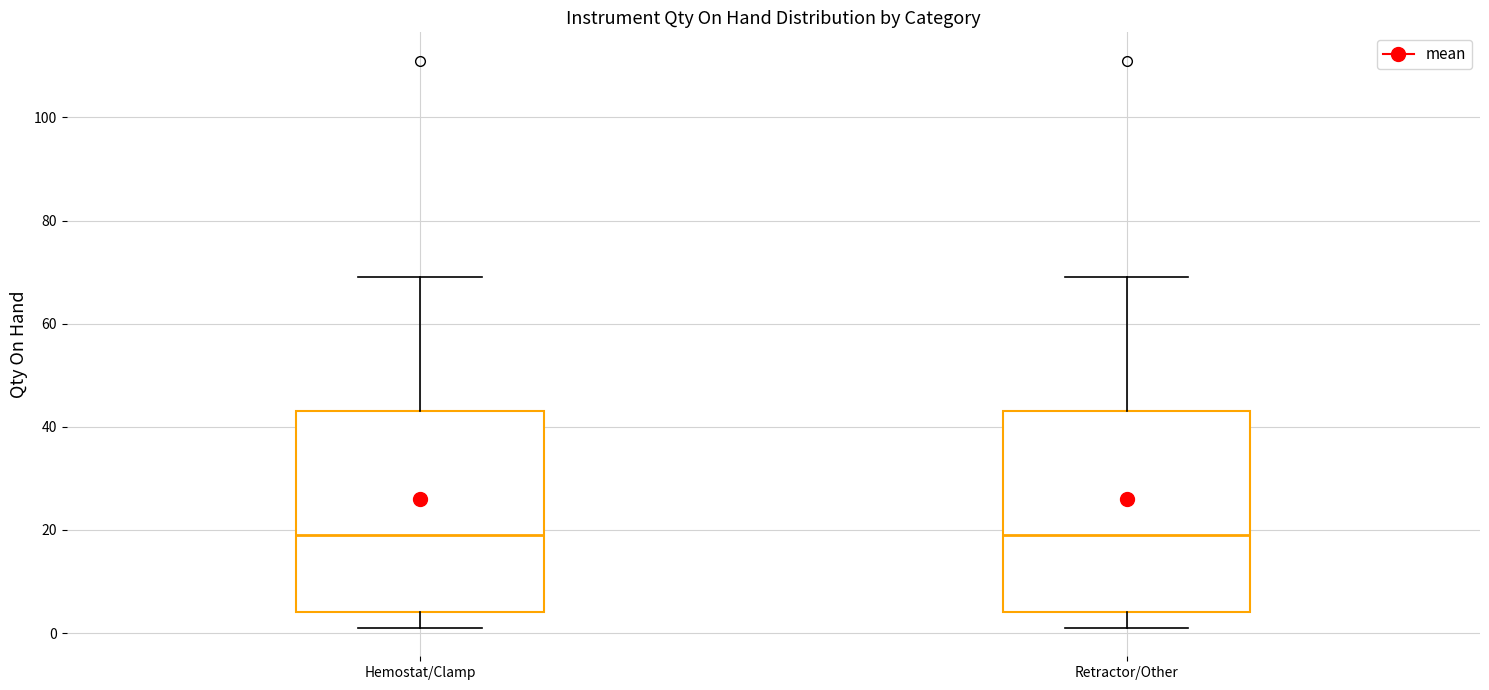

Reading left to right, read every box against the y-axis: the position of its median line, the range the box covers, and the ends of its whiskers. The values are not printed on the chart, so give them approximately, as read against the axis.

Hemostat/Clamp: median 20, box 4 to 44, whiskers 2 to 70
Retractor/Other: median 20, box 4 to 44, whiskers 2 to 70